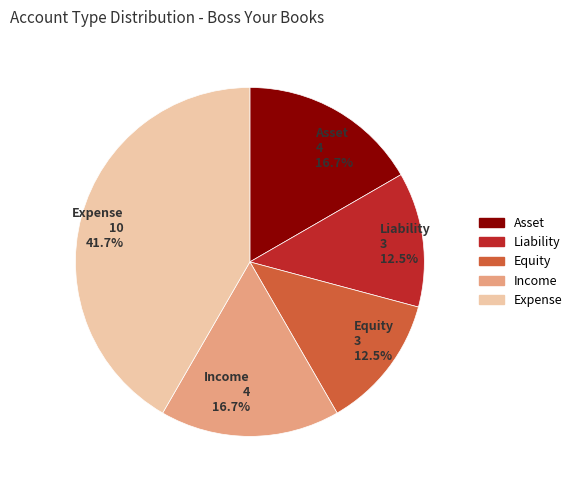

To the nearest percent, what is the difference between the largest and smallest slice percentages?

29%